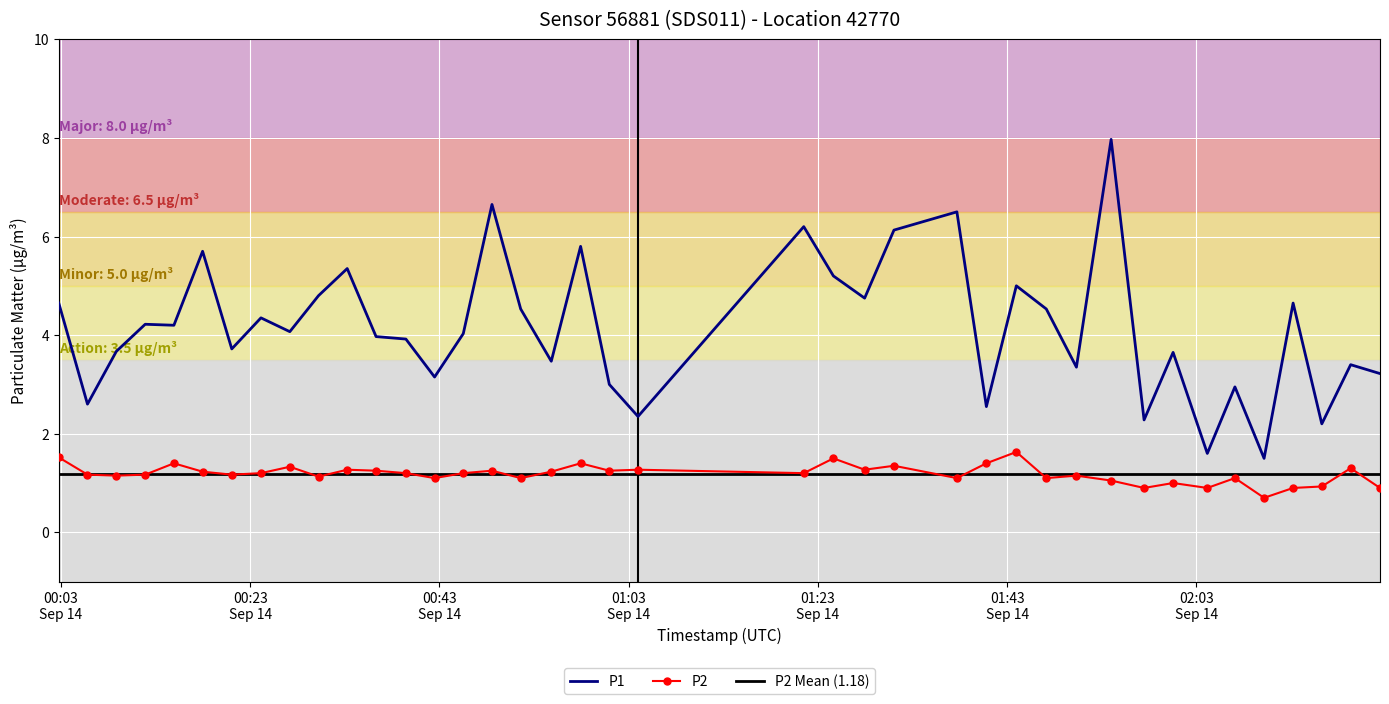

What is the lowest value of the P1 series?

1.5